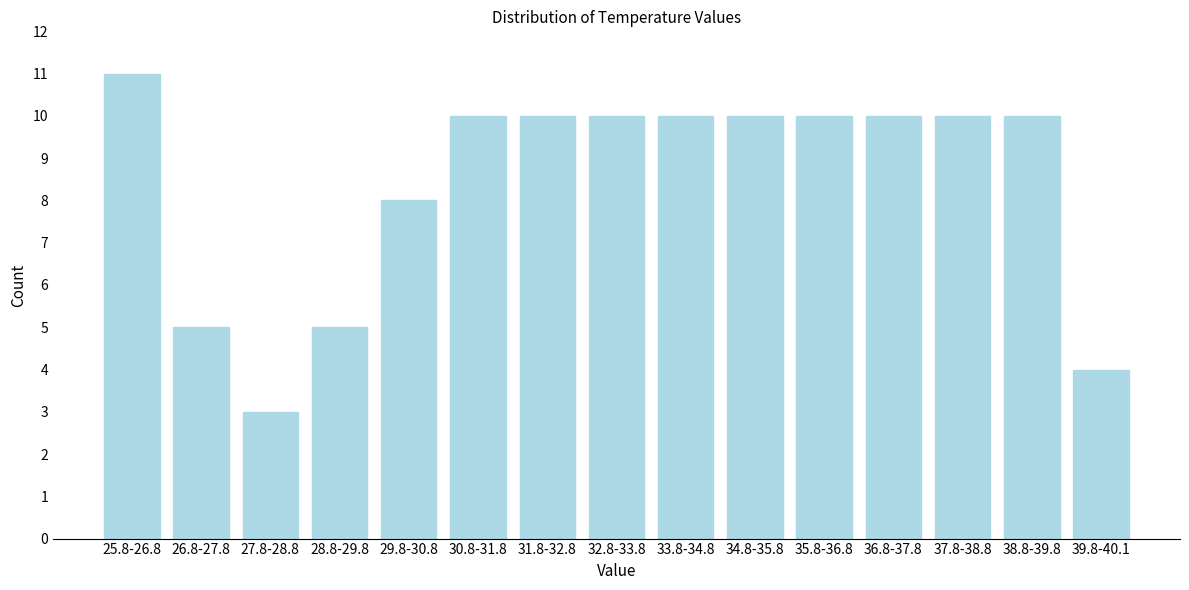

Reading left to right, transcribe all the data shown in this chart.

25.8-26.8=11	26.8-27.8=5	27.8-28.8=3	28.8-29.8=5	29.8-30.8=8	30.8-31.8=10	31.8-32.8=10	32.8-33.8=10	33.8-34.8=10	34.8-35.8=10	35.8-36.8=10	36.8-37.8=10	37.8-38.8=10	38.8-39.8=10	39.8-40.1=4